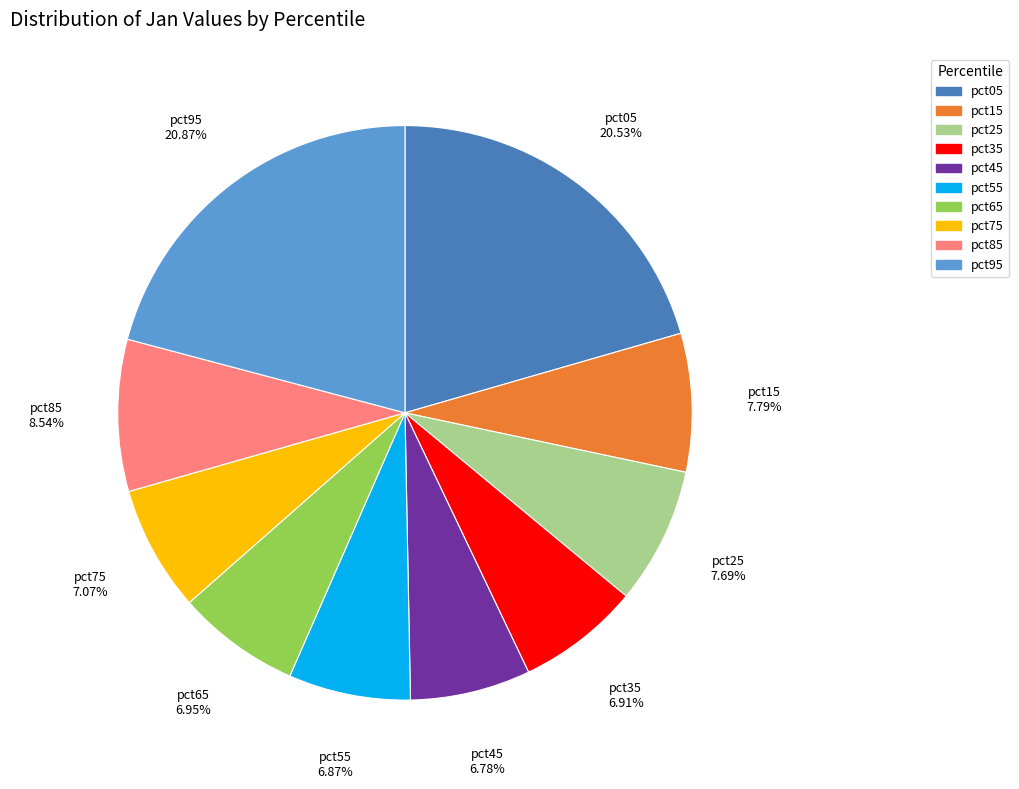

Is pct85 the majority of the pie?

No